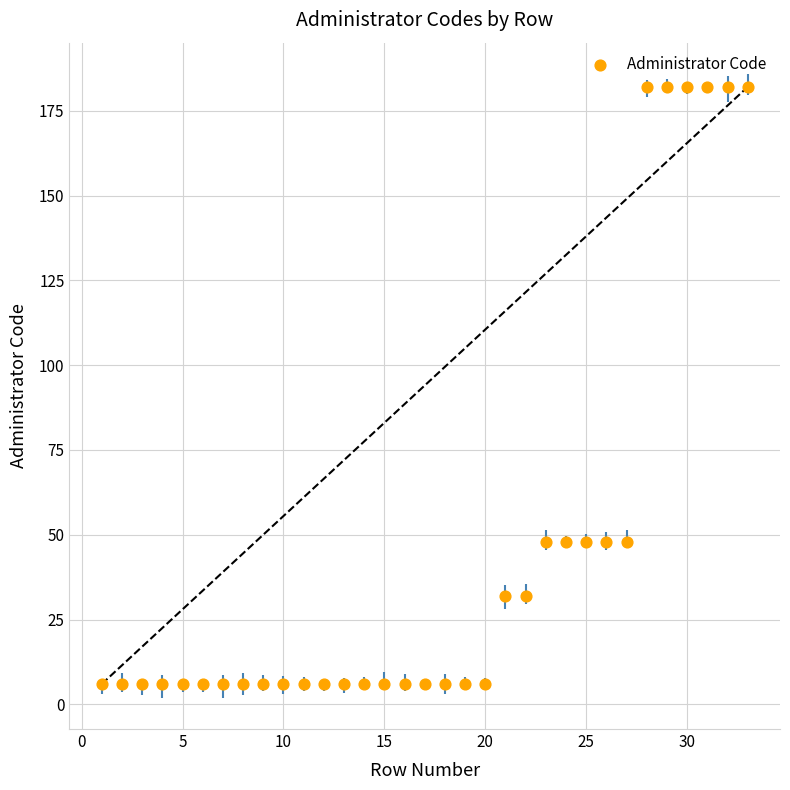

What is the range of X values (max minus min)?

32